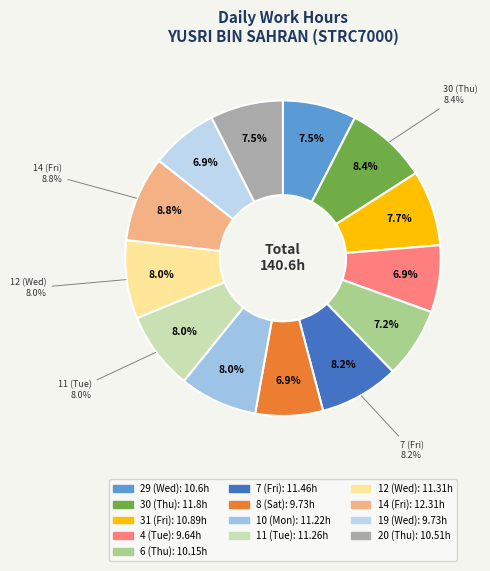

Which category has the biggest portion of the pie?

14 (Fri)